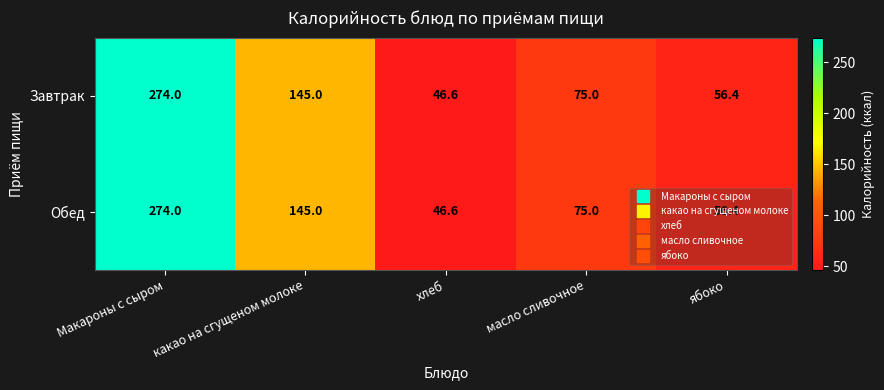

What is the approximate value of Завтрак at какао на сгущеном молоке?

145.0